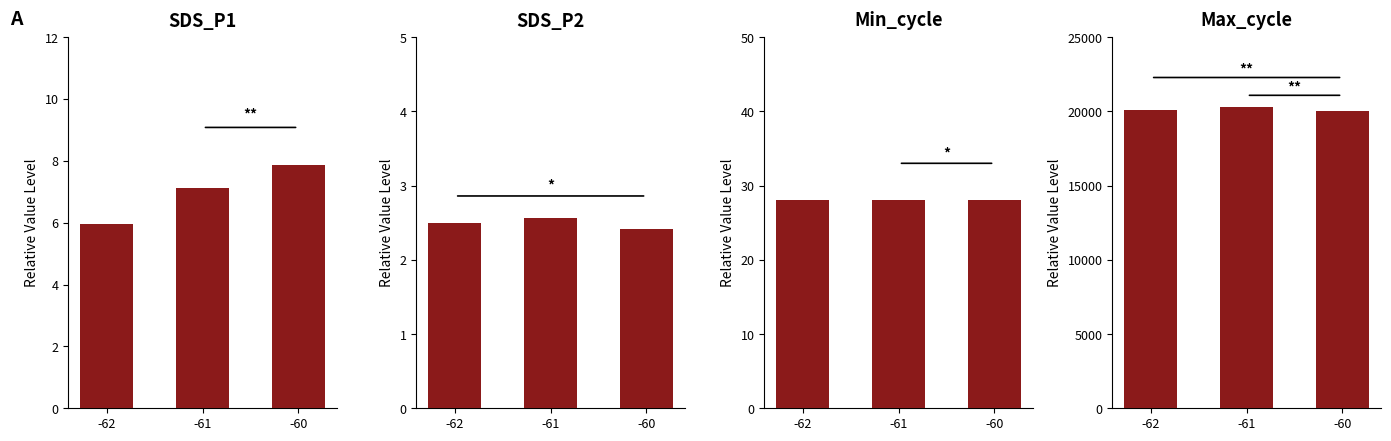

What is the difference between the highest and lowest values at -61?

20277.4